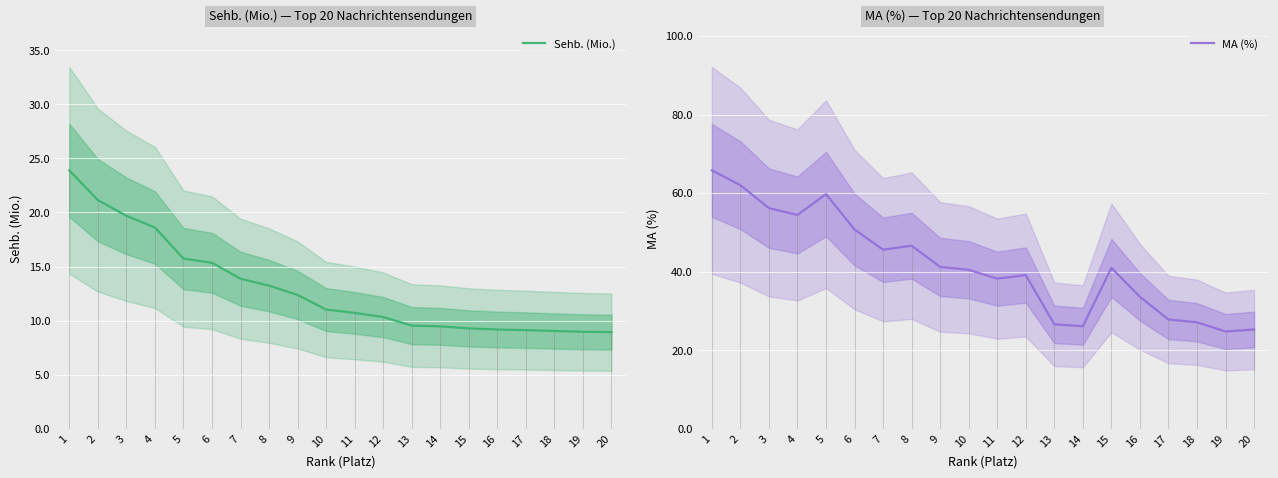

Which label corresponds to the largest value in the chart?

1